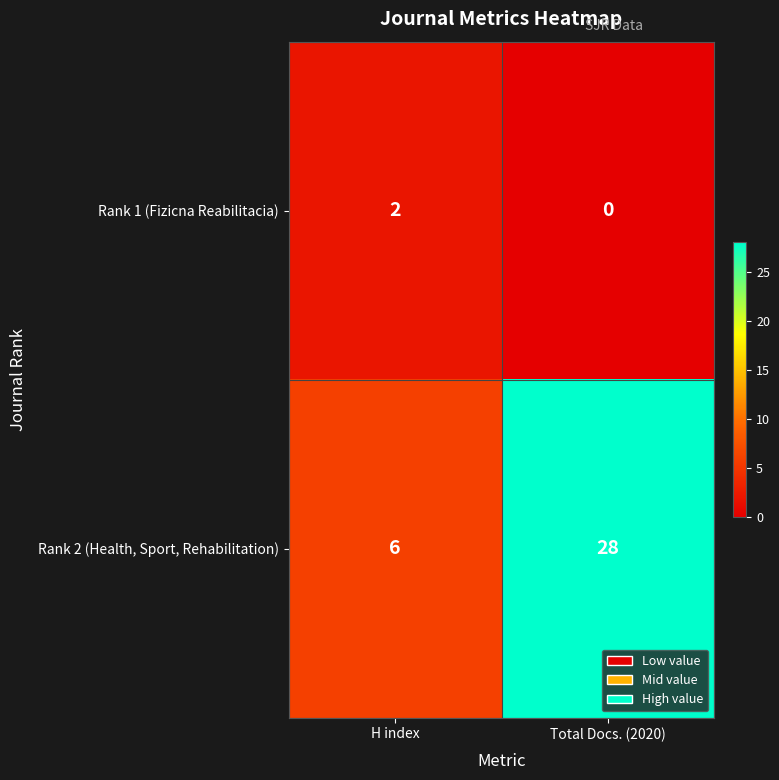

List the series in order of their overall mean, lowest first.

Rank 1 (Fizicna Reabilitacia), Rank 2 (Health, Sport, Rehabilitation)